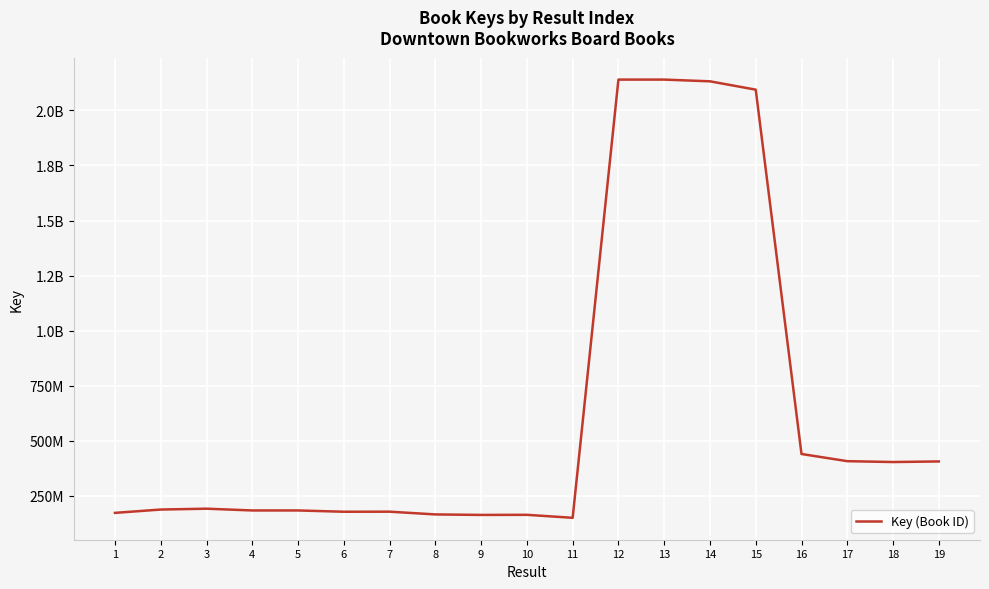

Does the chart display data point markers on the line(s)?

No